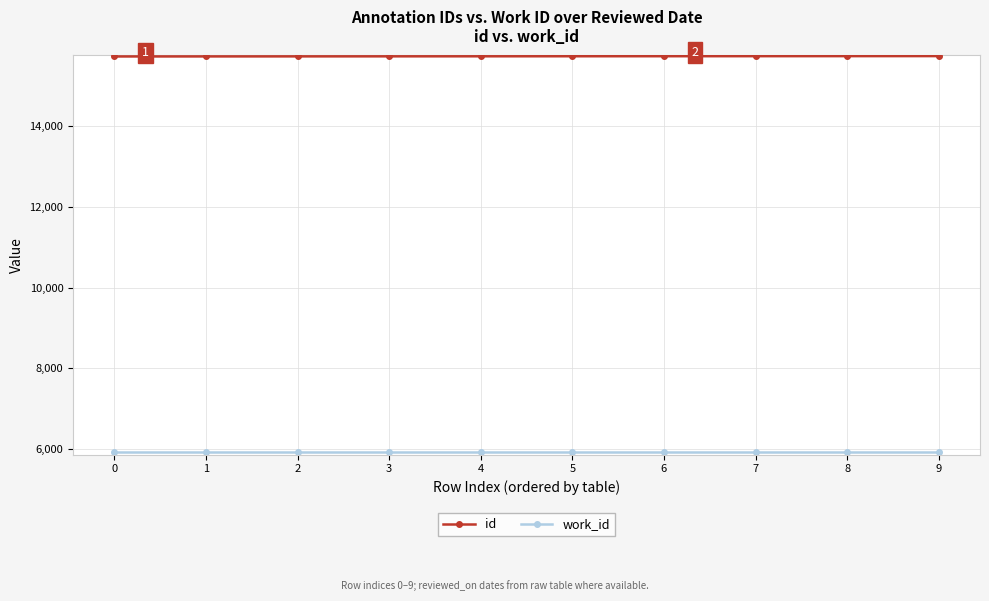

What is the difference between the highest and lowest values at 0?

9794